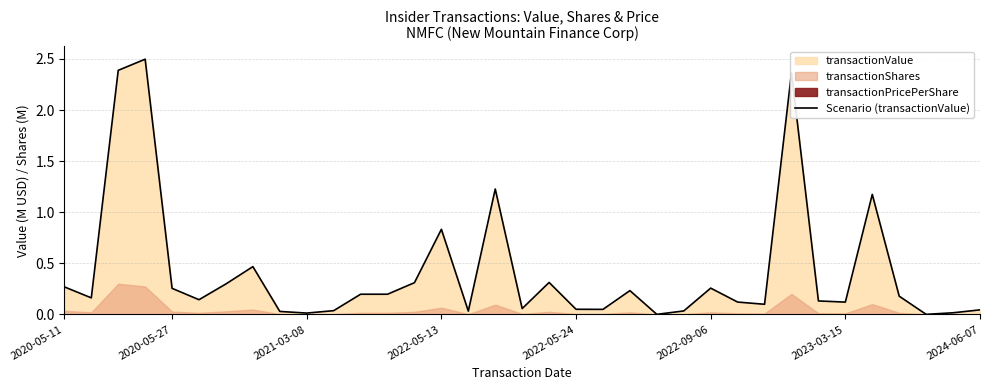

What position from the left is 27?

28